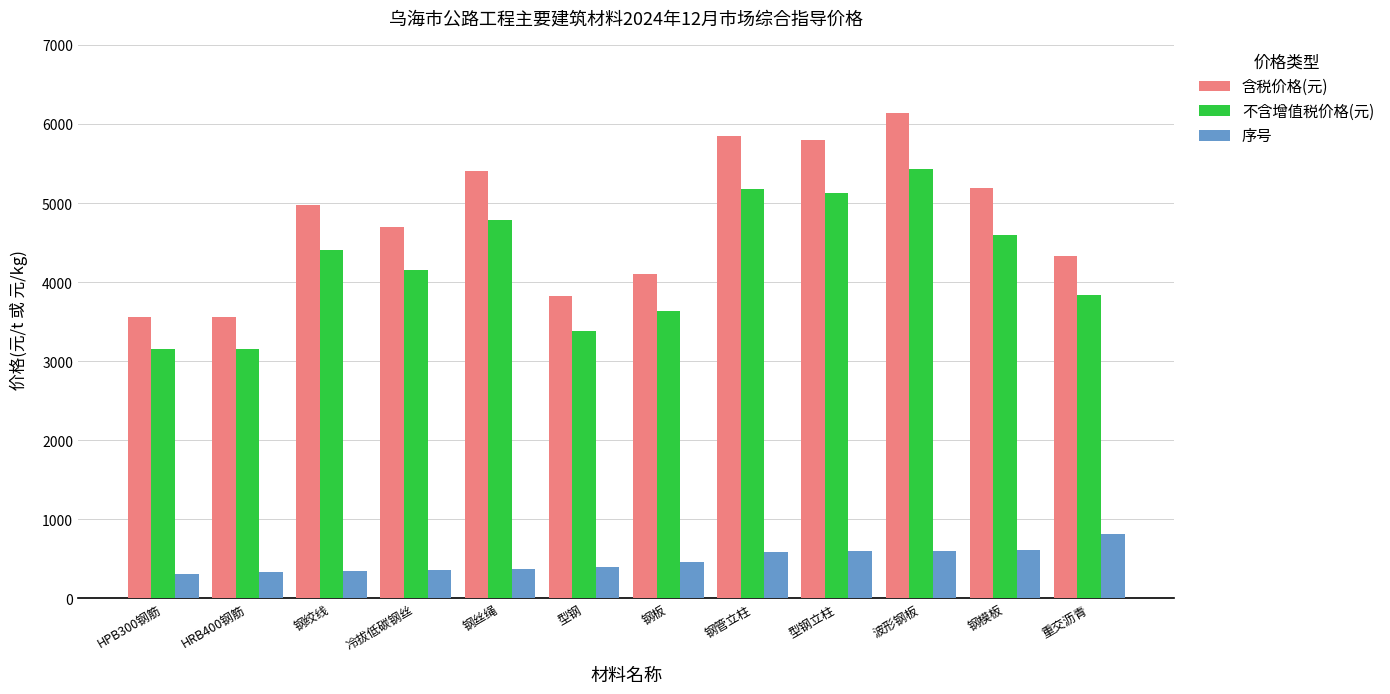

What is the difference between the second highest and second lowest values in the 序号 series?

285